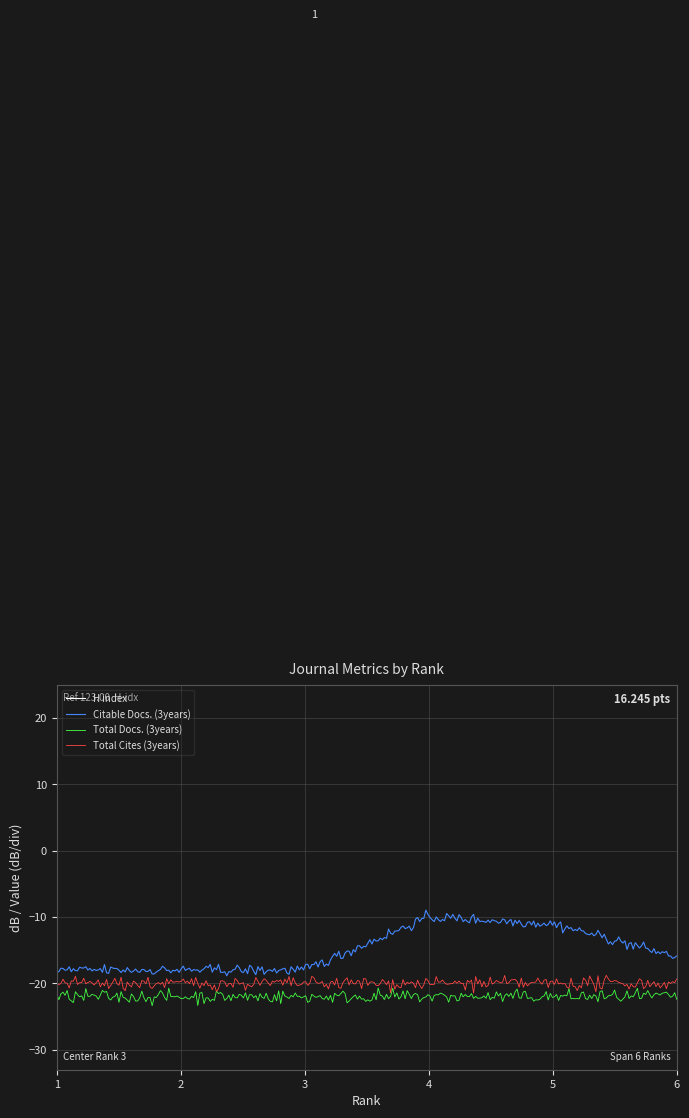

Which has a higher value, 3 or 4?

3